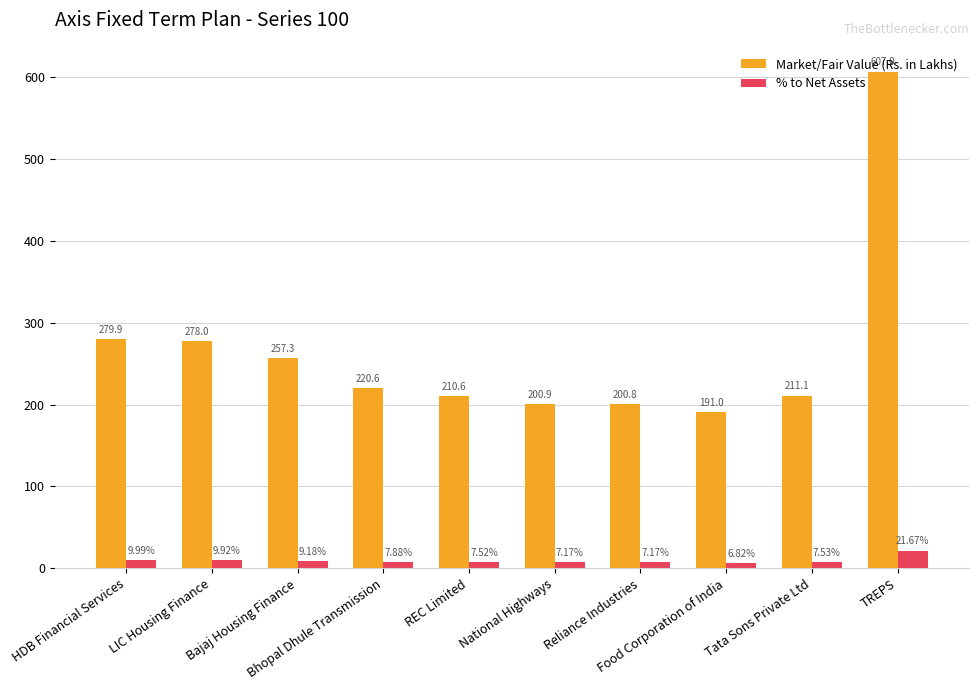

The Market/Fair Value (Rs. in Lakhs) series shows 81.2 at National Highways. True or false?

False